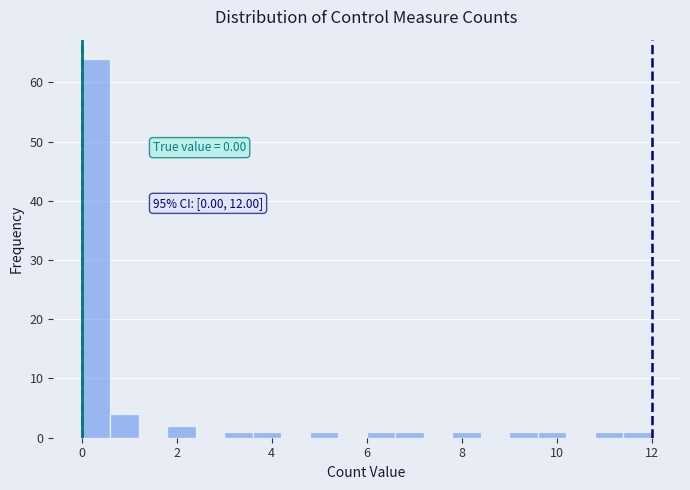

Around what value on the x-axis is the tallest bar? Give the approximate position of its centre, as read against the axis.

0.4